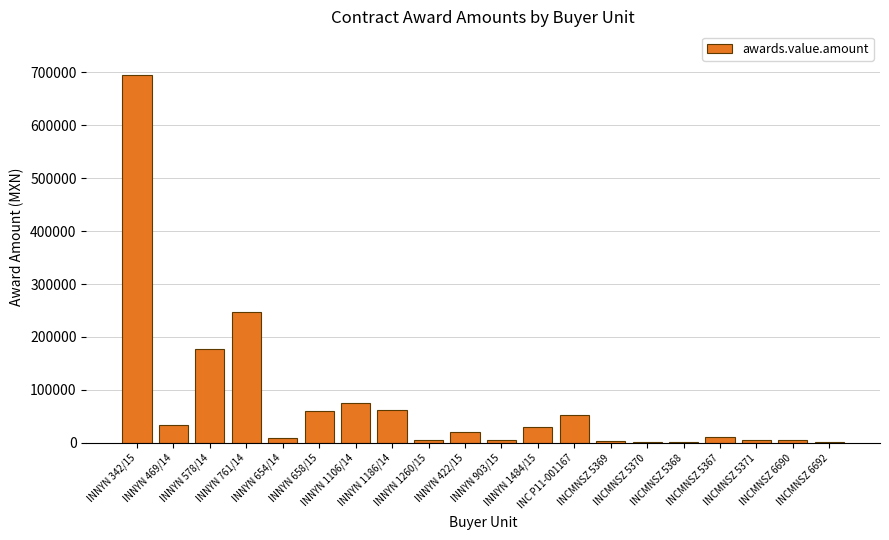

What is the maximum value shown in the chart?

693736.8